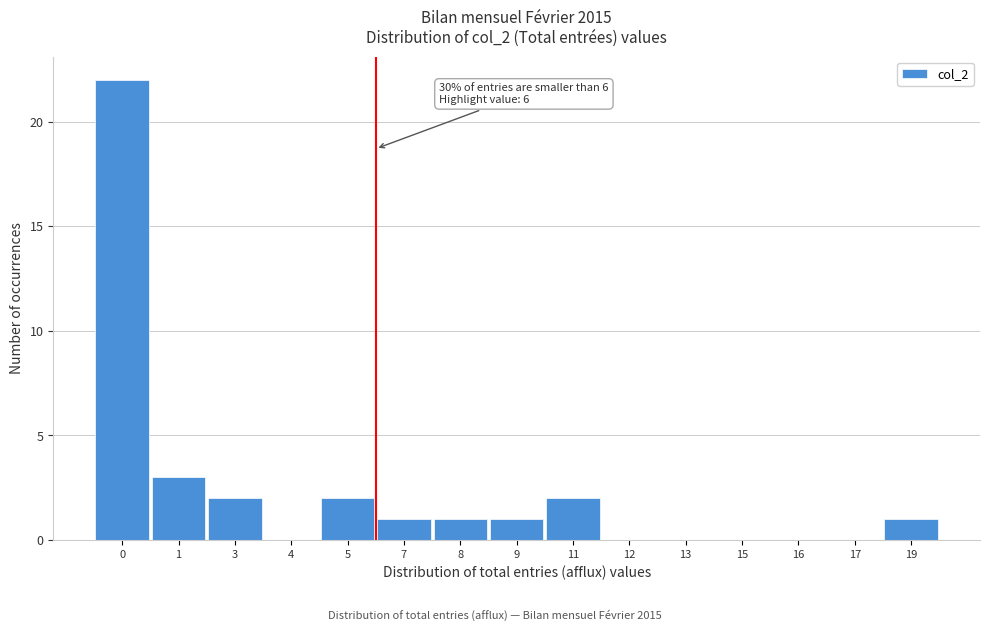

Reading right to left, what are all the values shown in this chart?

19=1	17=0	16=0	15=0	13=0	12=0	11=2	9=1	8=1	7=1	5=2	4=0	3=2	1=3	0=22